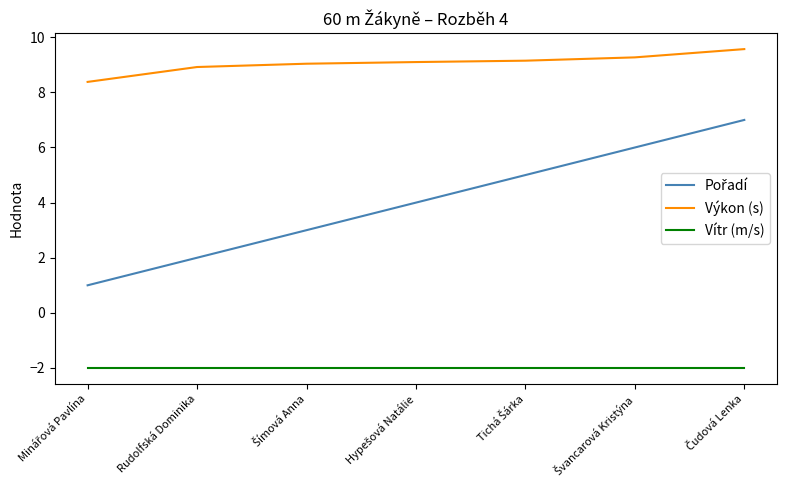

True or false: Výkon (s) has a value of 5.6 at Rudolfská Dominika.

False